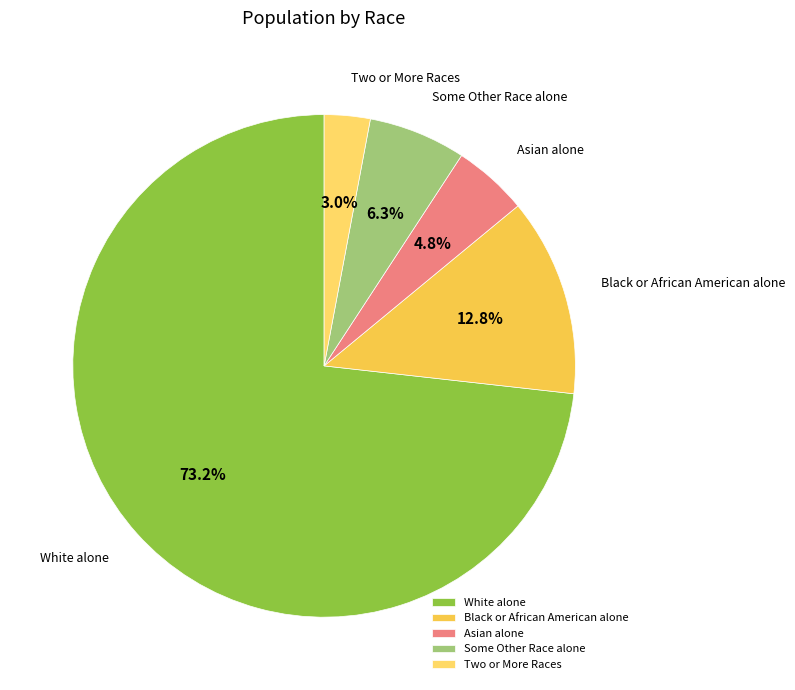

Is it true that Black or African American alone is 13% of the pie?

True